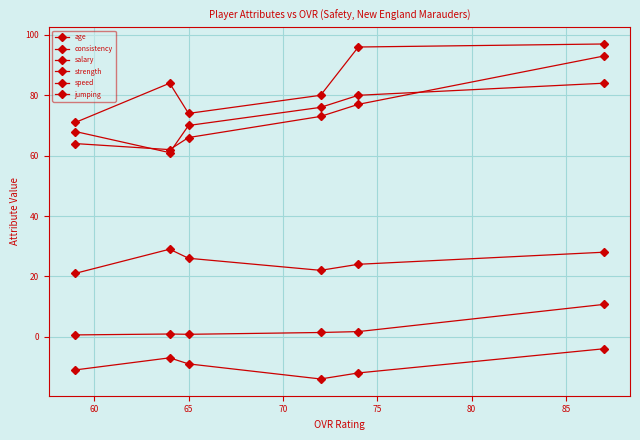

What is the minimum value for consistency?

-14.0